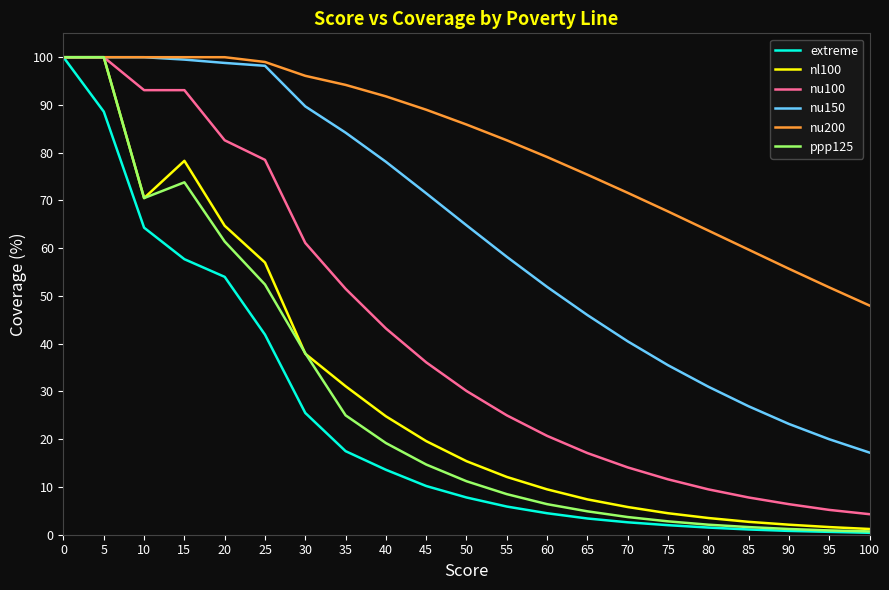

What is the total value across all series at 55?

192.3